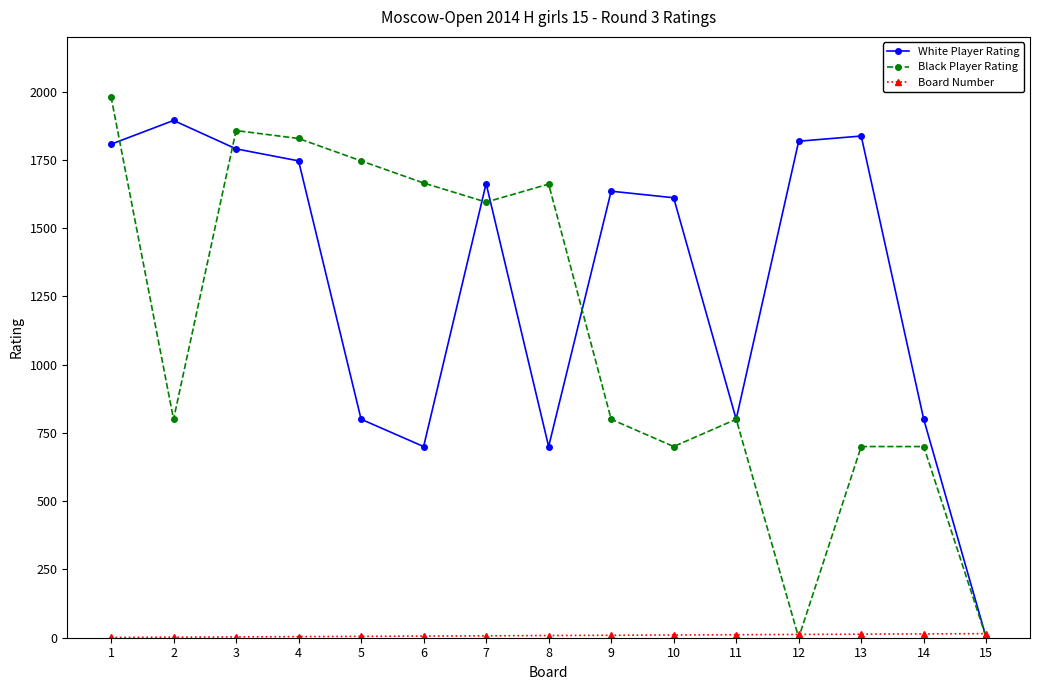

How many data points in Black Player Rating are less than 800?

5